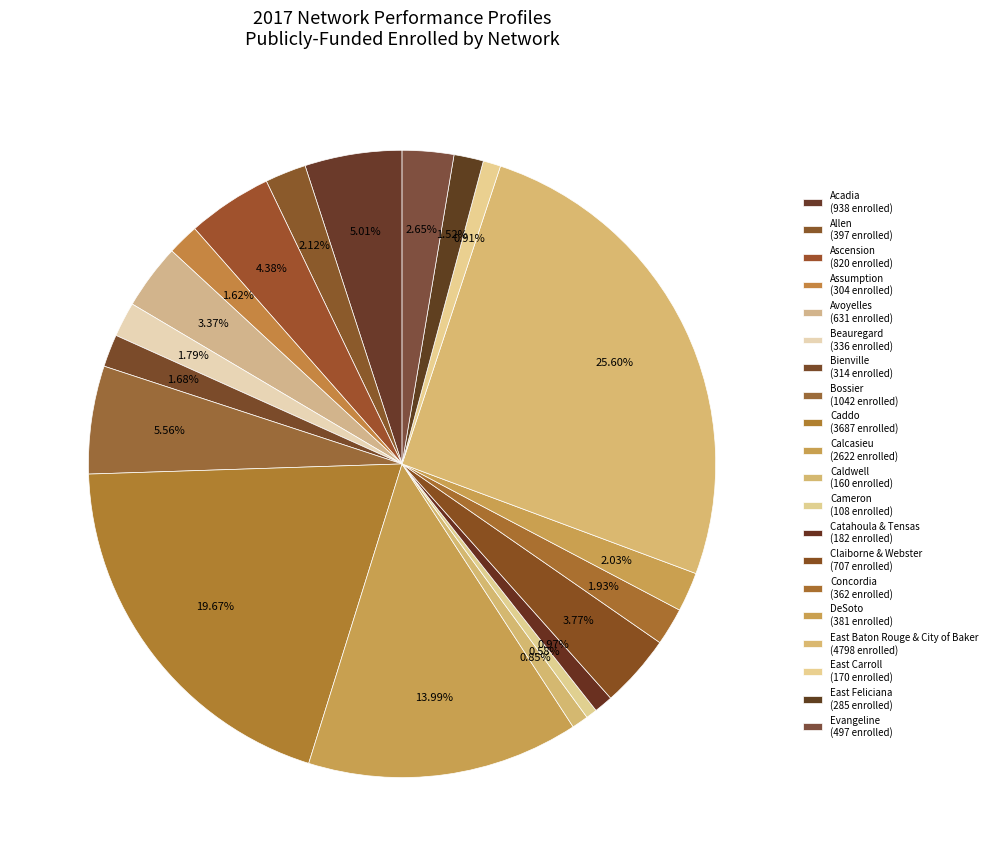

How many slices are in this pie chart?

20